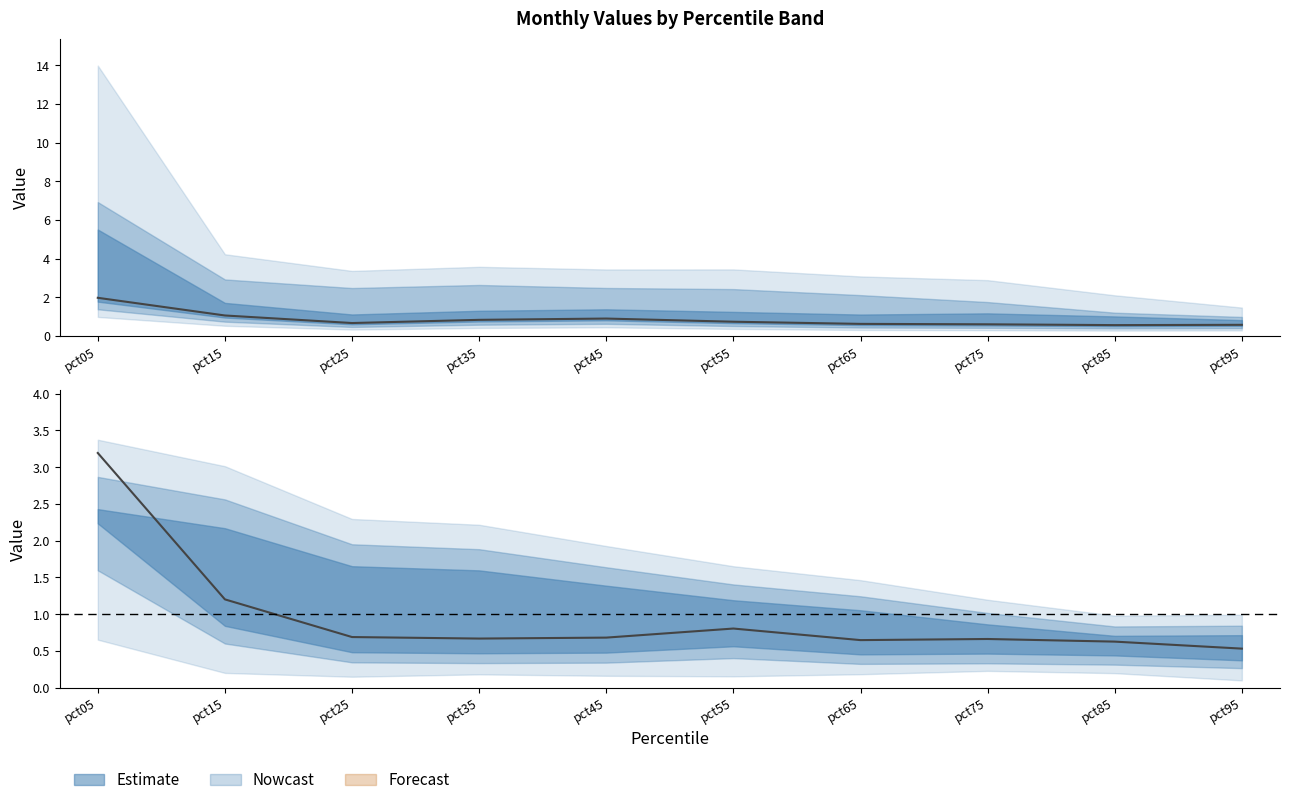

Where is May (center) nearest to the value 1?

pct55